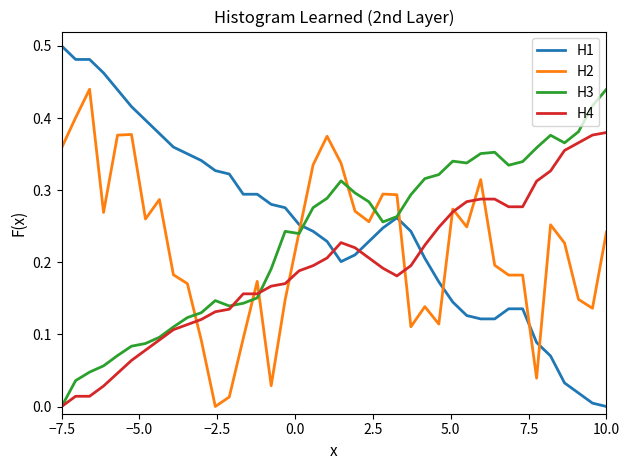

How many intersections are there between H2 and H1?

5